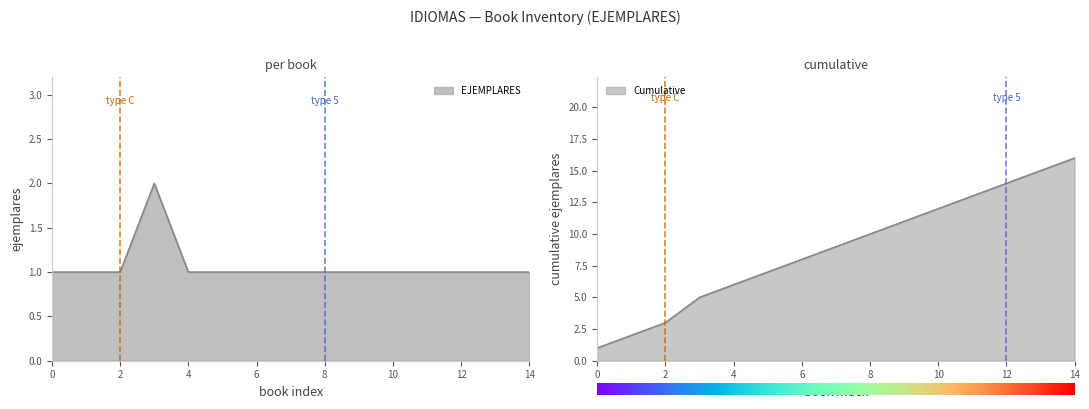

Reading right to left, list all the values displayed in this chart.

AMERICAN ENGLISH COURSE=1	AMAZE! 3=1	AMAZE! 2=1	ADVANCED READING FOR ADULTS=1	ADVANCED: WORKBOOK=1	ADVANCED: STUDENT'S BOOK=1	ACTIVITY BOOK 4 + AUDIO CASSETTE=1	ACTIVITY BOOK 4=1	ACTIVITY BOOK 3 + AUDIO CASSETTE=1	ACTIVITY BOOK 2 + AUDIO CASSETTE=1	ACTIVITY BOOK 2 (LINSE)=1	ACTIVITY BOOK 2=2	ACTIVITY BOOK 1 + AUDIO CASSETTE=1	ACTIVITY BOOK 1=1	30 DAYS TO A MORE POWERFUL VOCABULARY=1